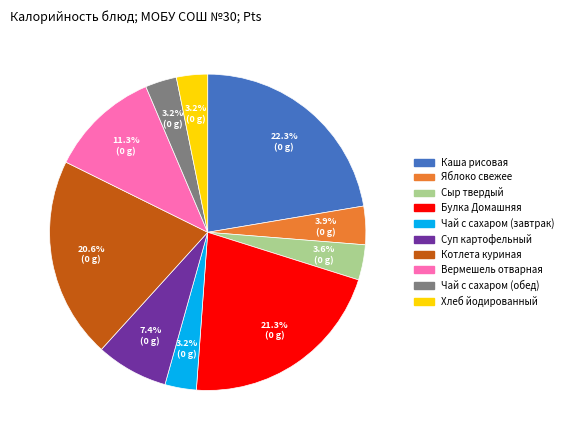

Which slice is the largest?

Каша рисовая